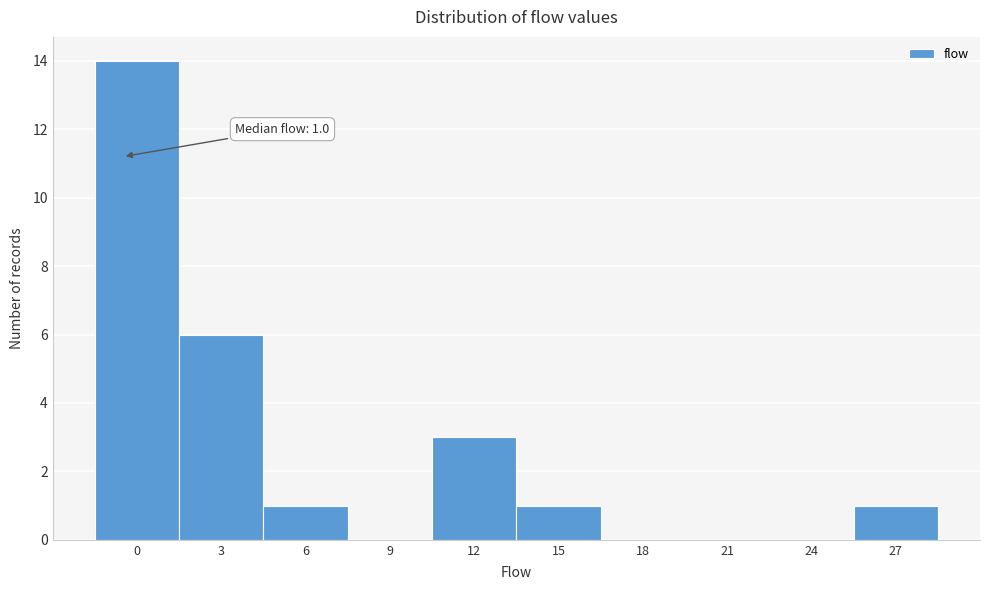

Reading left to right, transcribe all the data shown in this chart.

0=14	3=6	6=1	9=0	12=3	15=1	18=0	21=0	24=0	27=1